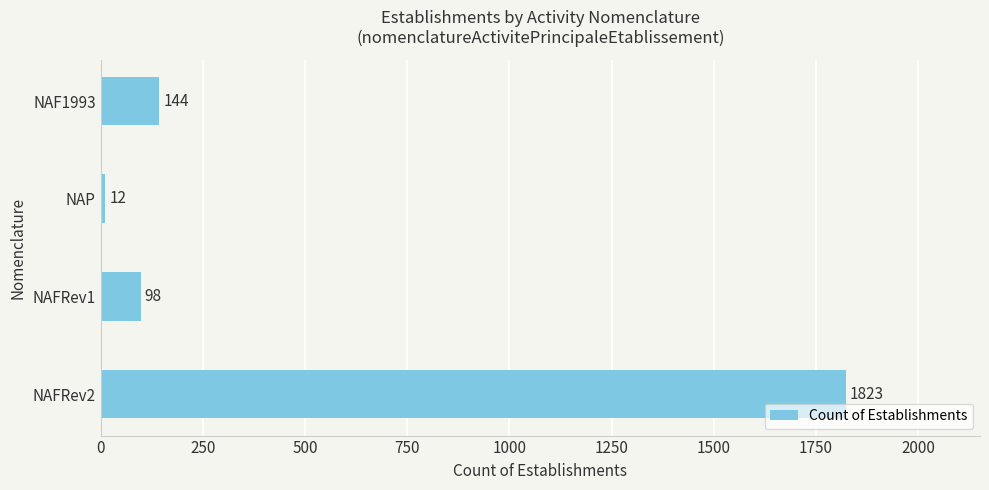

Rank the categories by value from highest to lowest.

NAFRev2, NAF1993, NAFRev1, NAP